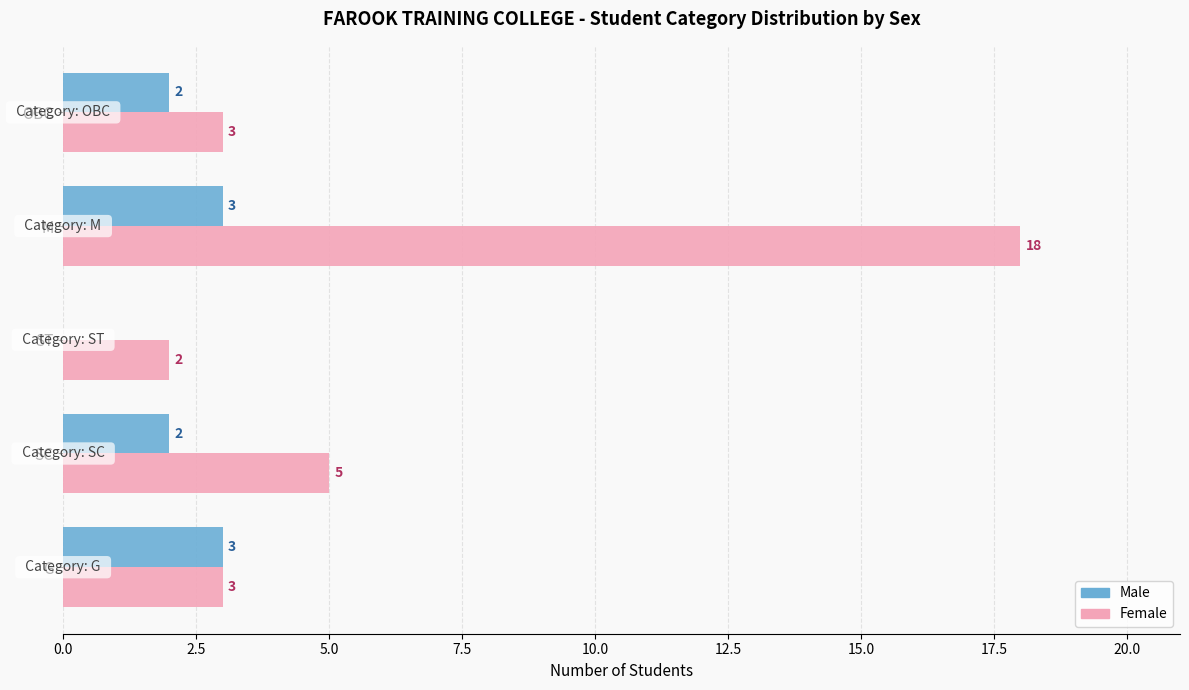

The value of Male at OBC is 1. True or false?

False